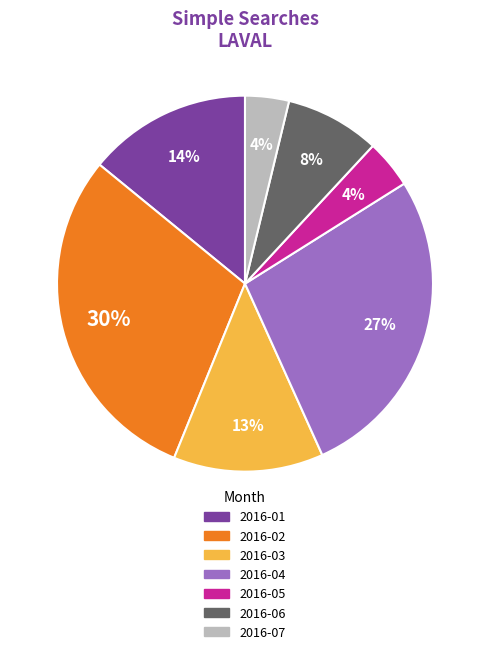

Which slice is the largest?

2016-02